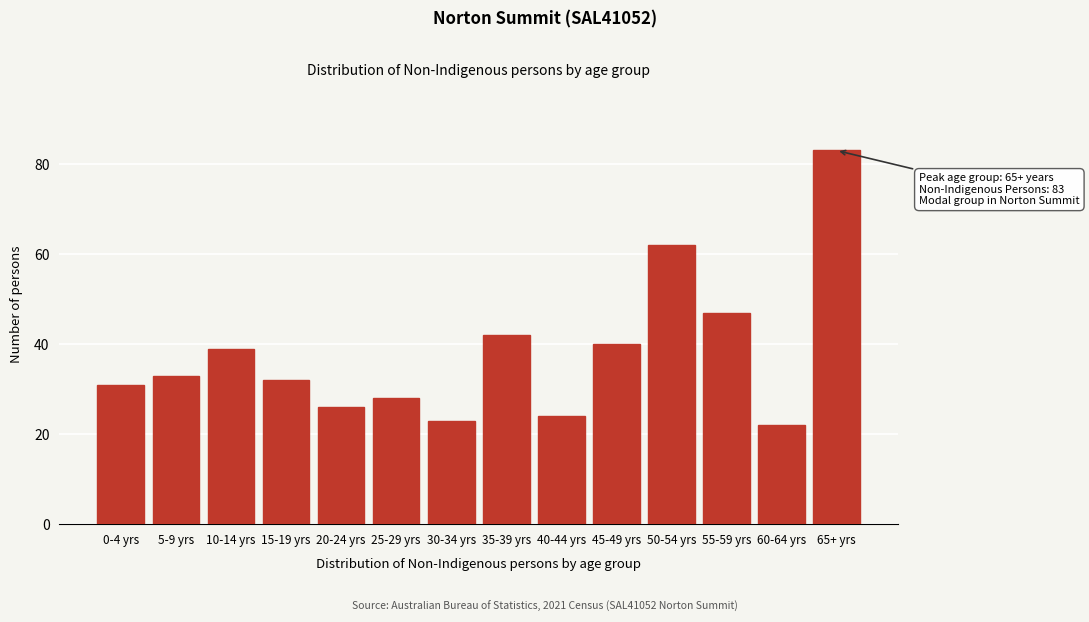

Reading right to left, what are all the values shown in this chart?

65+ yrs=83	60-64 yrs=22	55-59 yrs=47	50-54 yrs=62	45-49 yrs=40	40-44 yrs=24	35-39 yrs=42	30-34 yrs=23	25-29 yrs=28	20-24 yrs=26	15-19 yrs=32	10-14 yrs=39	5-9 yrs=33	0-4 yrs=31